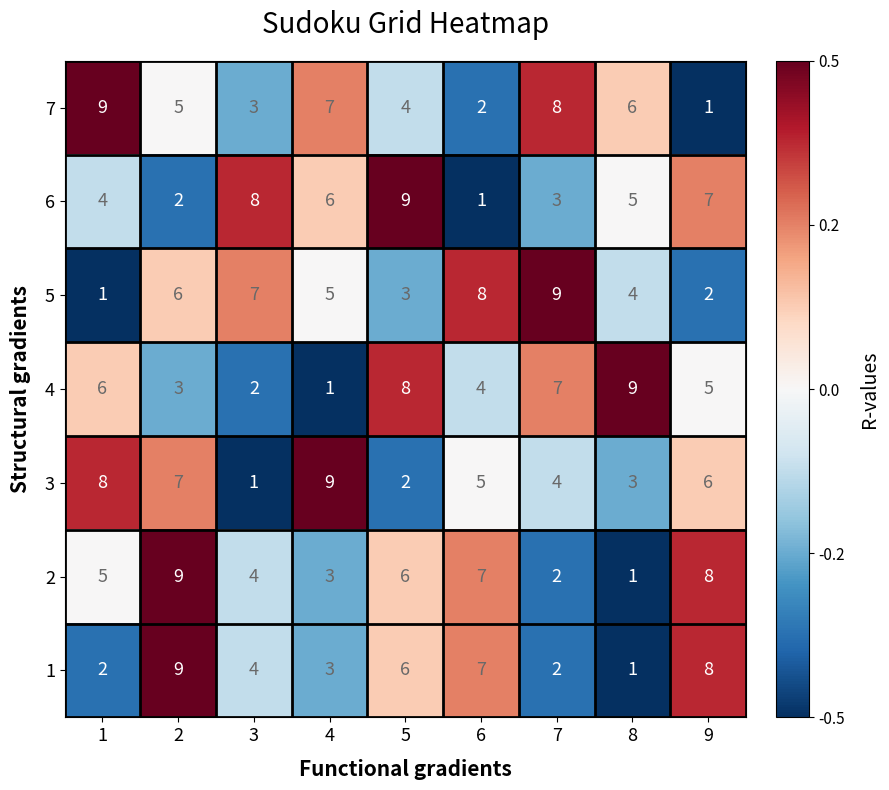

What is the spread (max minus min) of values at 2?

7